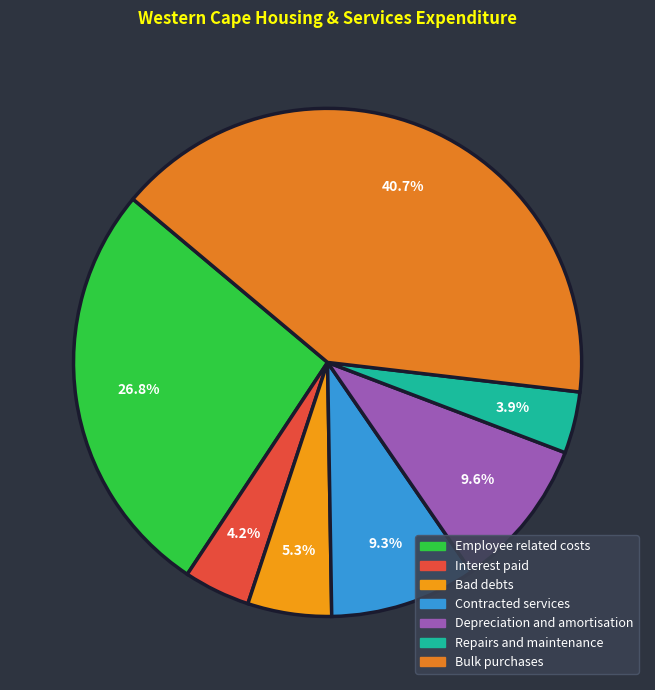

How many slices are in this pie chart?

7